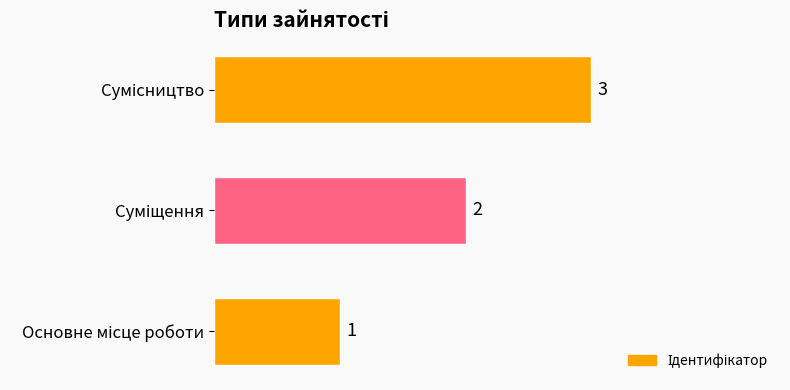

How many values are between 1 and 3?

3